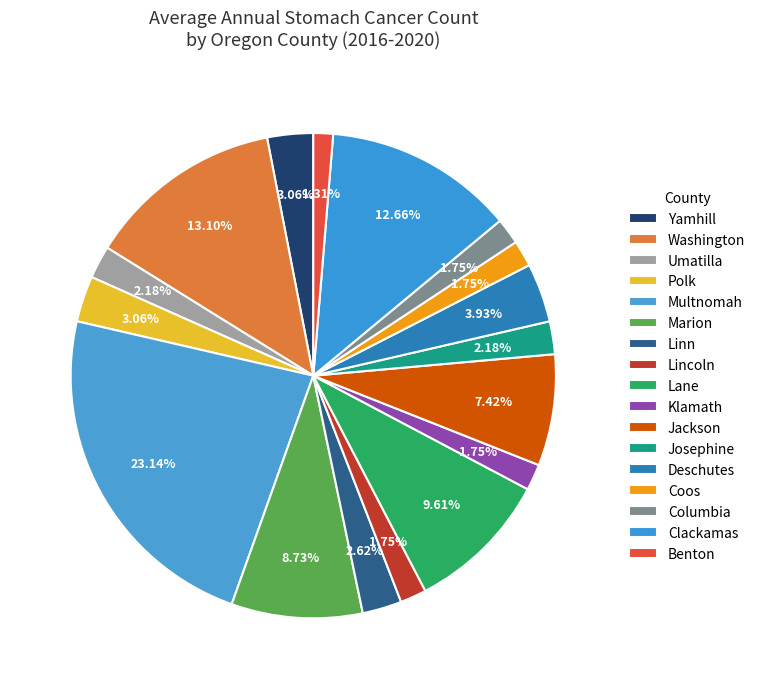

How many slices are in this pie chart?

17